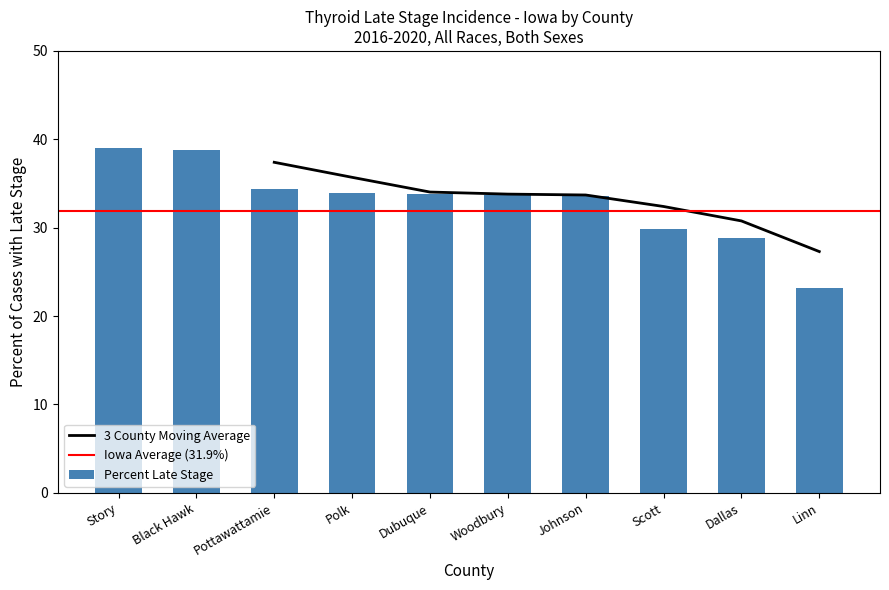

What is the label of the 8th bar from the left?

Scott